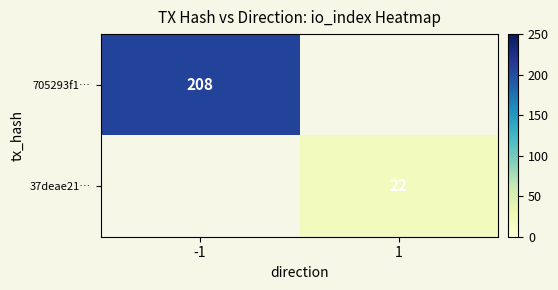

Is the value of 37deae21… at 1 greater than the value of 705293f1… at -1?

No